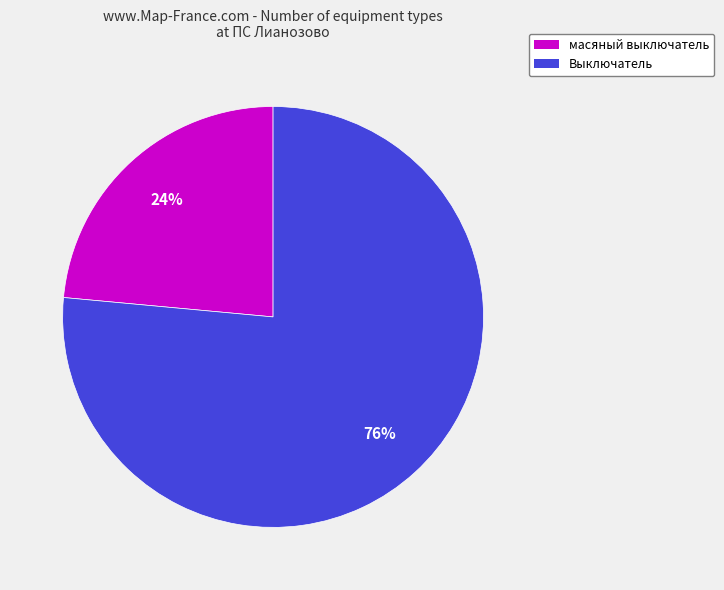

To the nearest percent, what is the average slice percentage?

50%